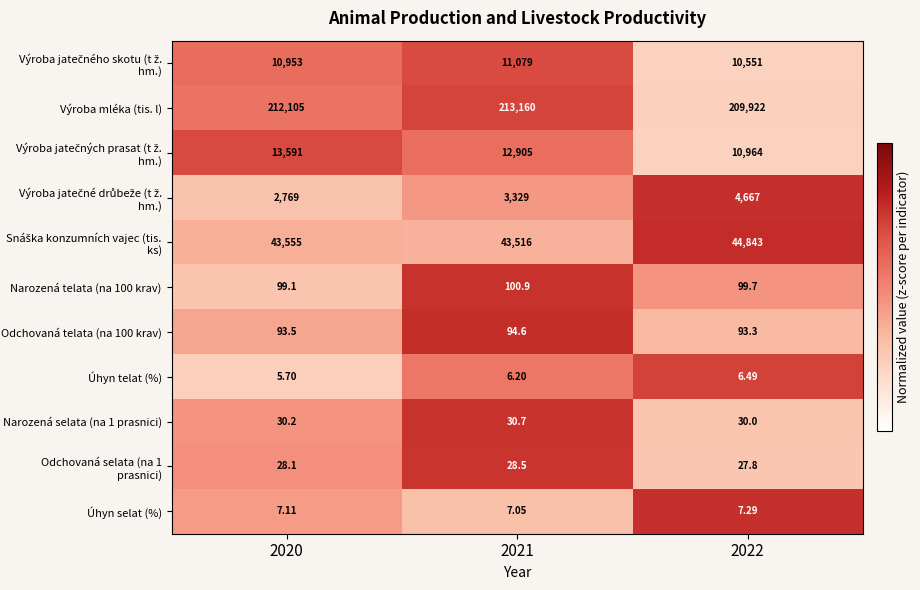

Which series has the largest range (max minus min)?

Výroba mléka (tis. l)